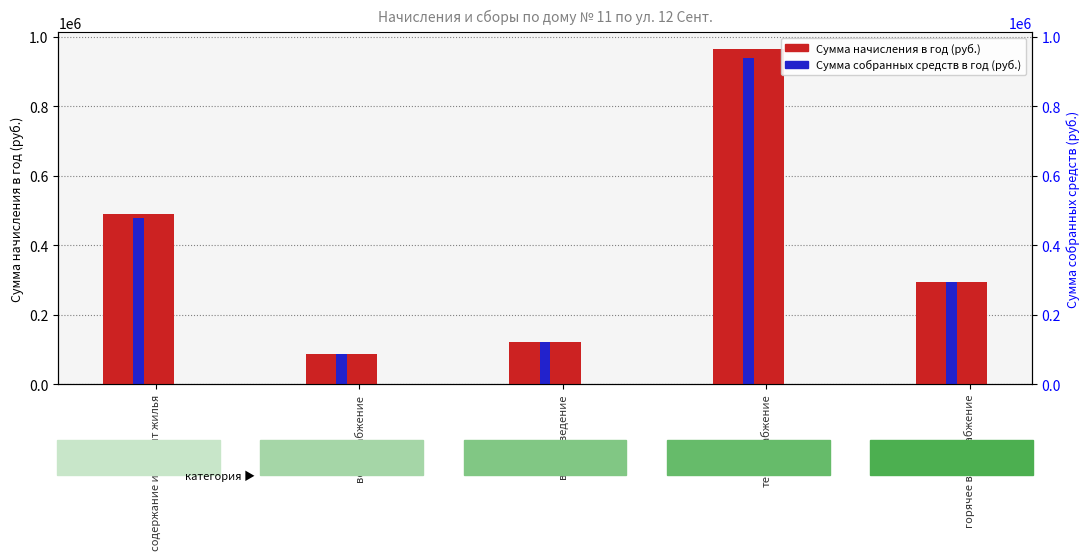

Rank the categories by Сумма начисления в год (руб.) value from lowest to highest.

водоснабжение, водоотведение, горячее водоснабжение, содержание и ремонт жилья, теплоснабжение